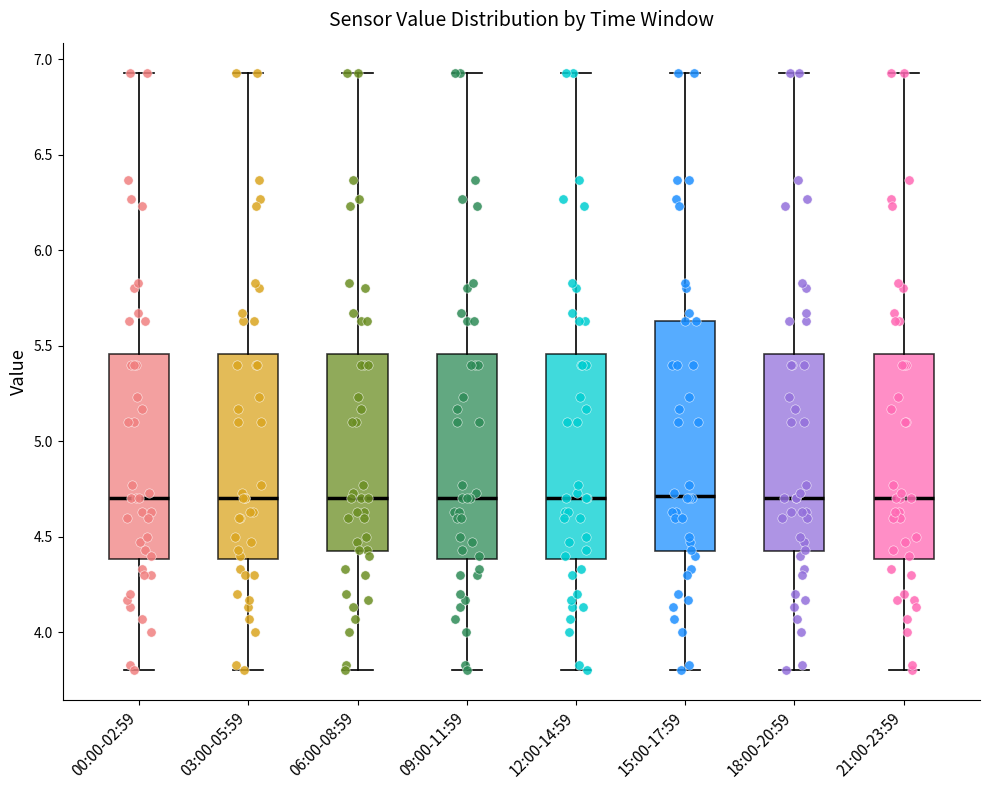

Where is the lower edge of the box for 21:00-23:59 on the y-axis? The values are not printed on the chart, so give them approximately, as read against the axis.

4.40